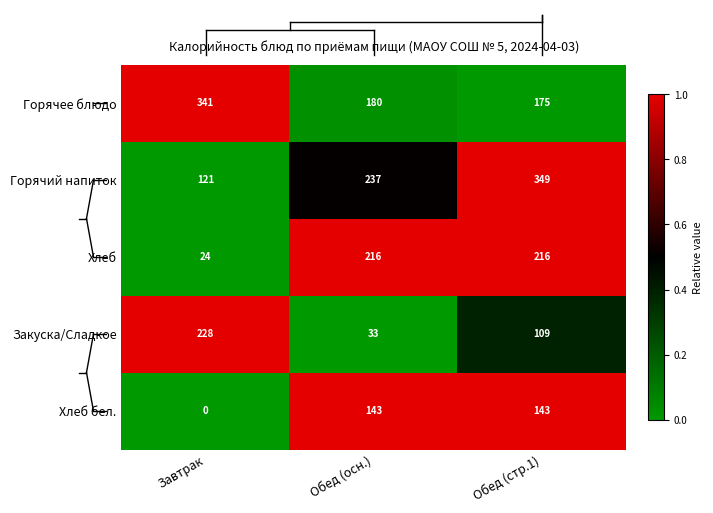

How many values in the Горячий напиток series are below 237?

1